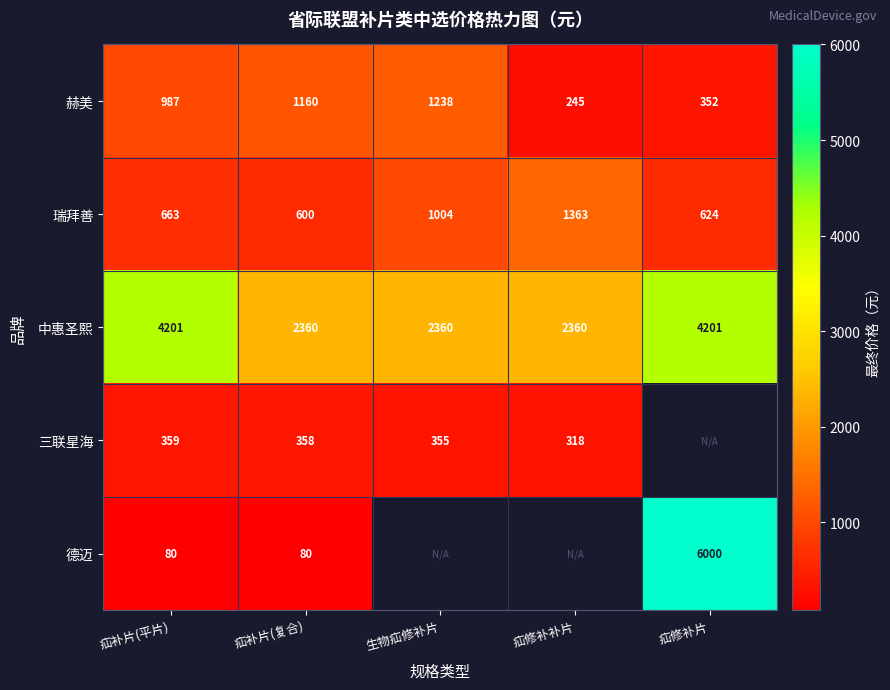

True or false: 赫美 has a value of 1533.9 at 疝补片(平片).

False